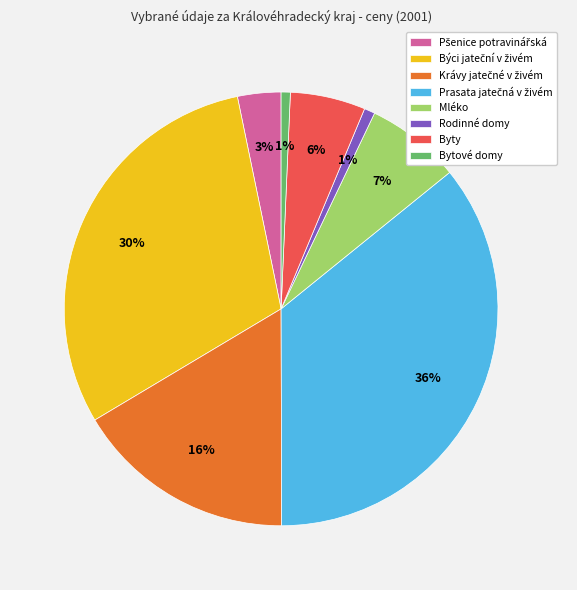

Count the number of slices in the pie.

8